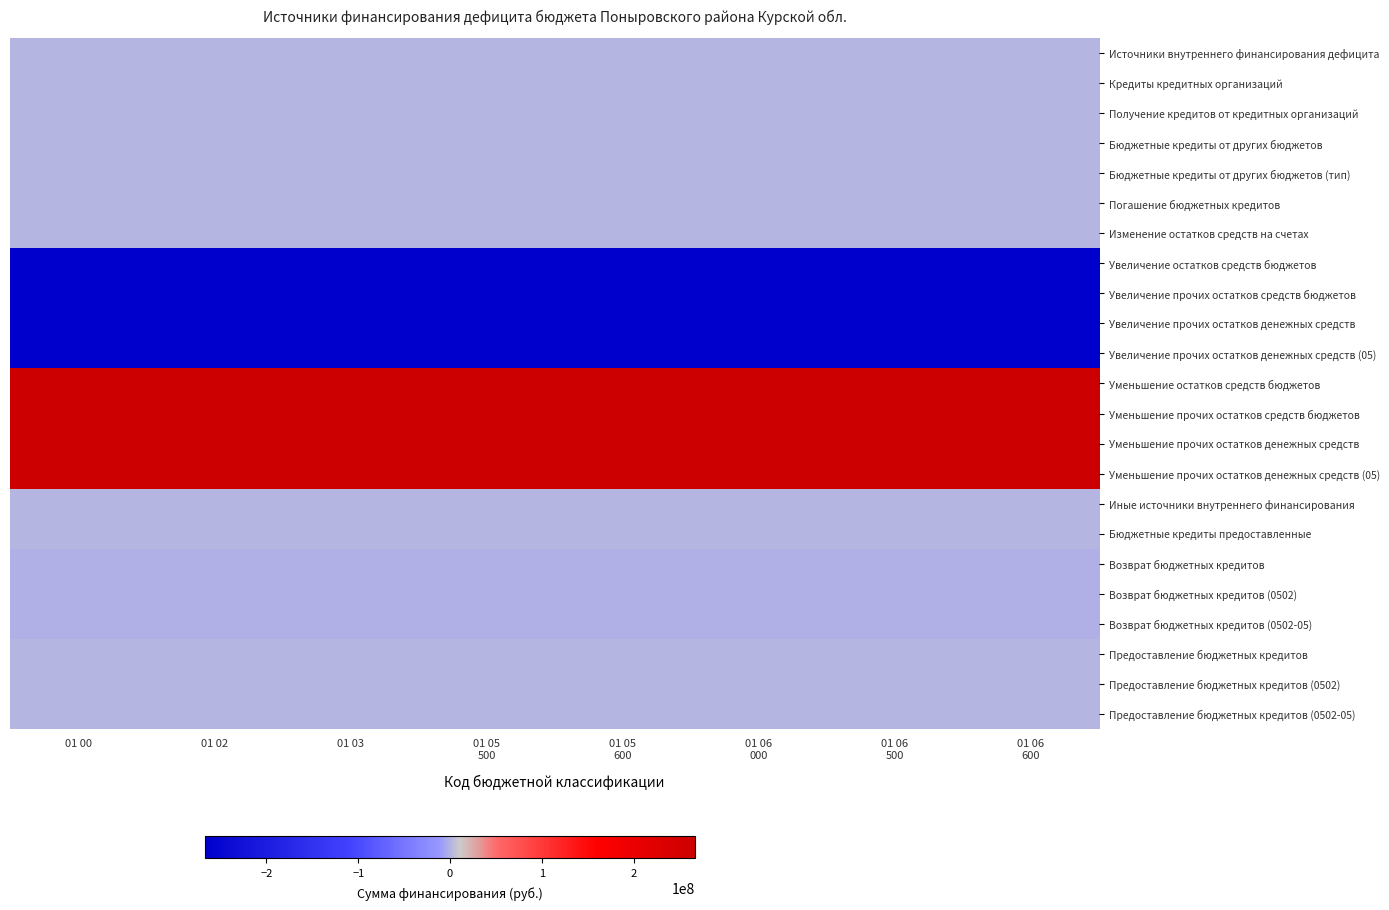

Which has a higher value, 01 03 or 01 05
600?

01 03